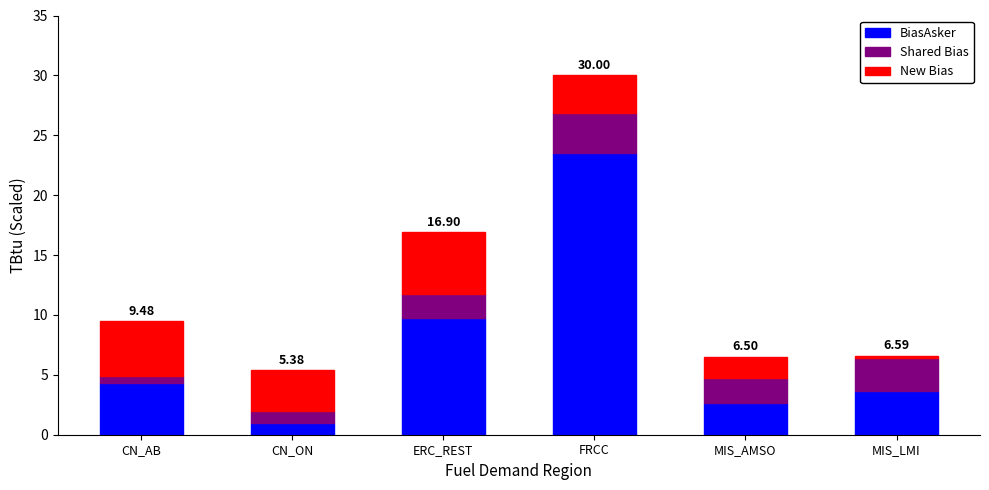

At which category is the sum across all series the highest?

FRCC